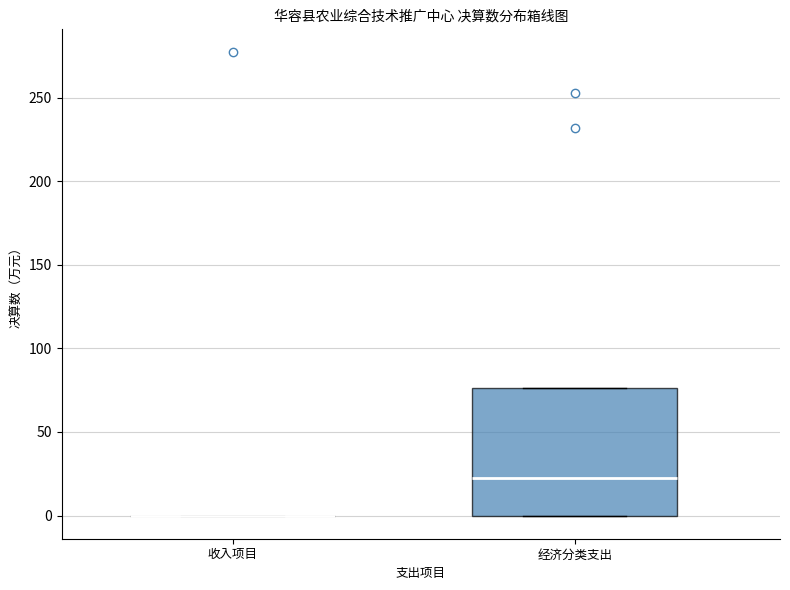

Comparing the boxes themselves (not the whiskers), which one is the tallest?

经济分类支出